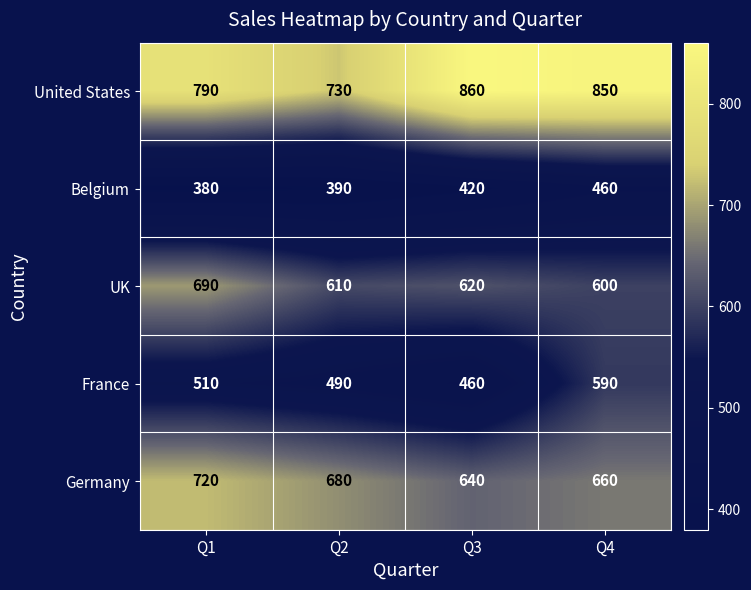

Reading left to right, list all the values displayed in this chart.

United States: 790	730	860	850
Belgium: 380	390	420	460
UK: 690	610	620	600
France: 510	490	460	590
Germany: 720	680	640	660